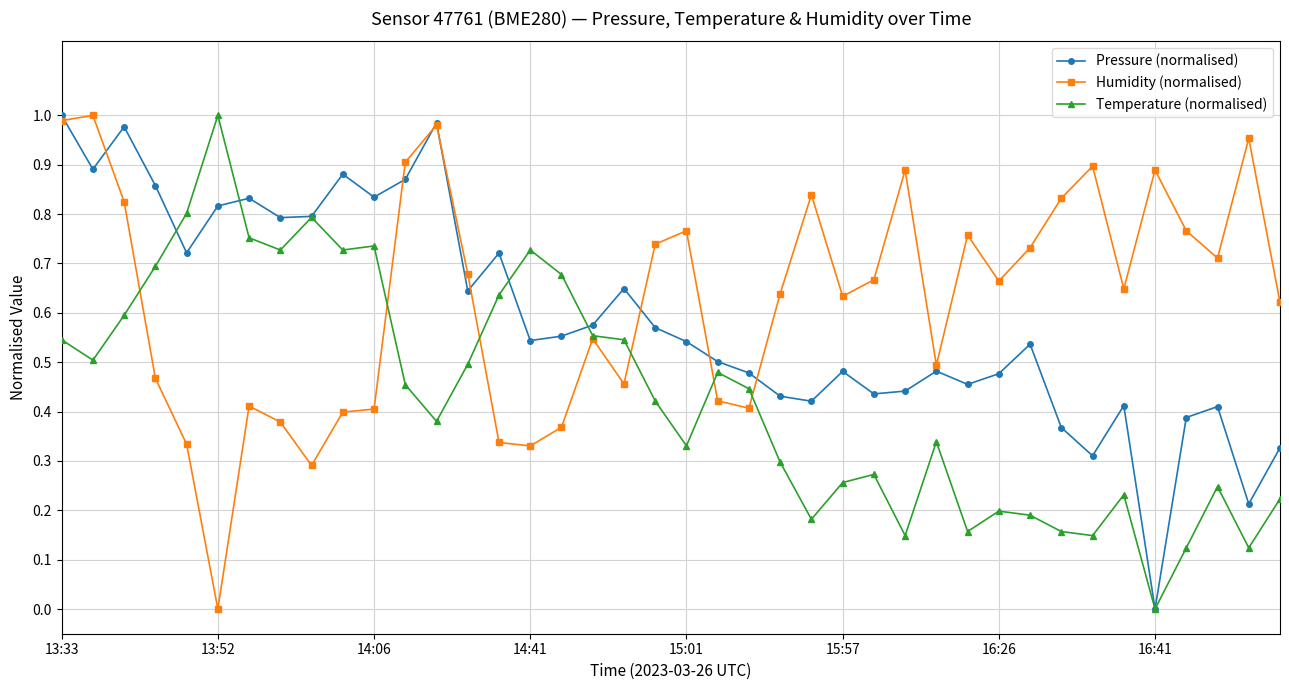

After their last crossing, which series has the higher values: Humidity (normalised) or Temperature (normalised)?

Humidity (normalised)